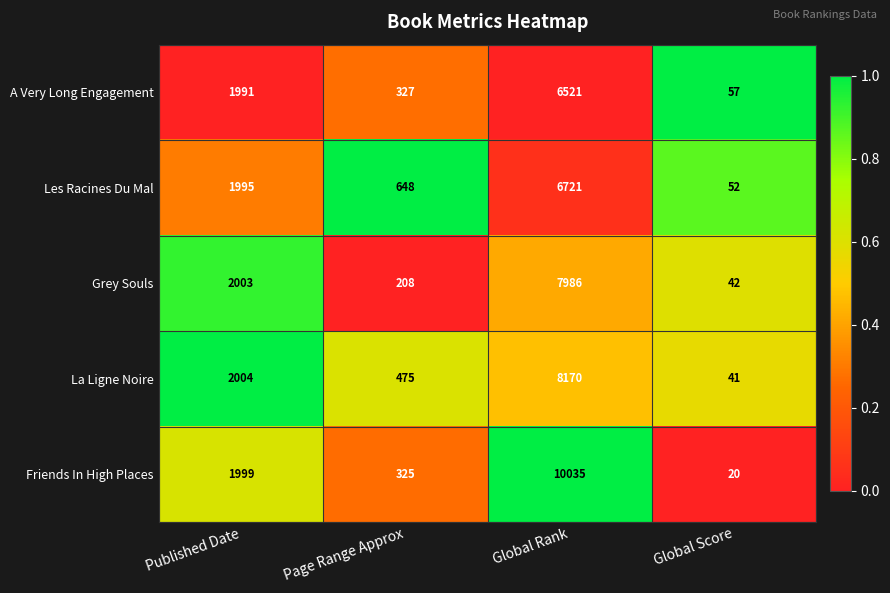

At which category is the sum across all series the highest?

Global Rank